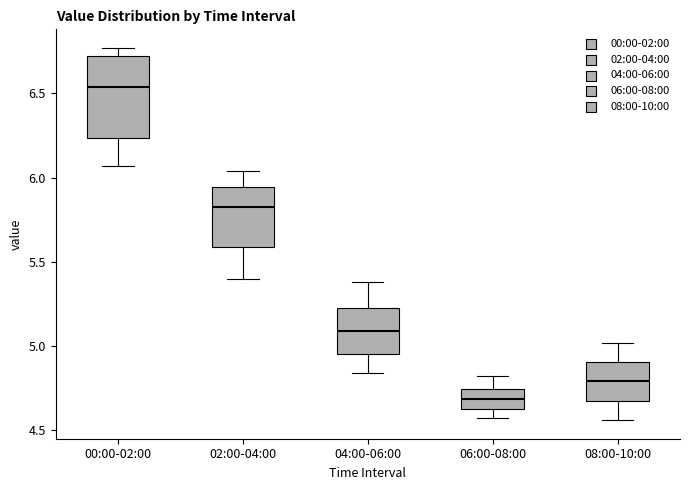

Reading left to right, transcribe this box plot: for each box, give where its median line is, the range the box spans, and where its two whiskers end, as read against the y-axis. The values are not printed on the chart, so give them approximately, as read against the axis.

00:00-02:00: median 6.55, box 6.25 to 6.70, whiskers 6.05 to 6.75
02:00-04:00: median 5.85, box 5.60 to 5.95, whiskers 5.40 to 6.05
04:00-06:00: median 5.10, box 4.95 to 5.25, whiskers 4.85 to 5.40
06:00-08:00: median 4.70, box 4.65 to 4.75, whiskers 4.55 to 4.80
08:00-10:00: median 4.80, box 4.70 to 4.90, whiskers 4.55 to 5.00